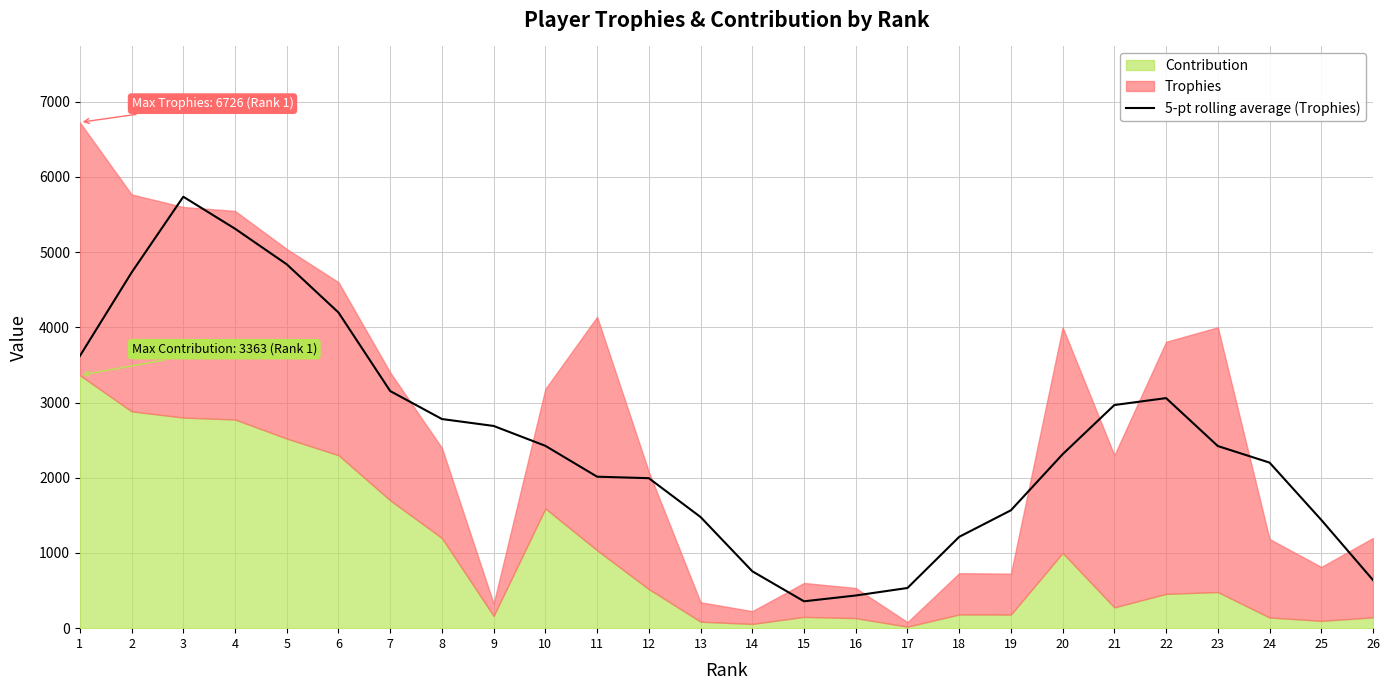

What is the change in value from 9 to 19?

-1121.4